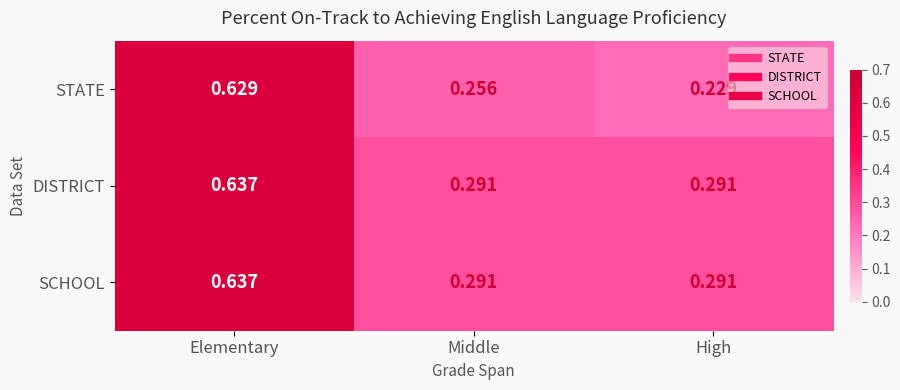

Which label corresponds to the largest value in the chart?

Elementary